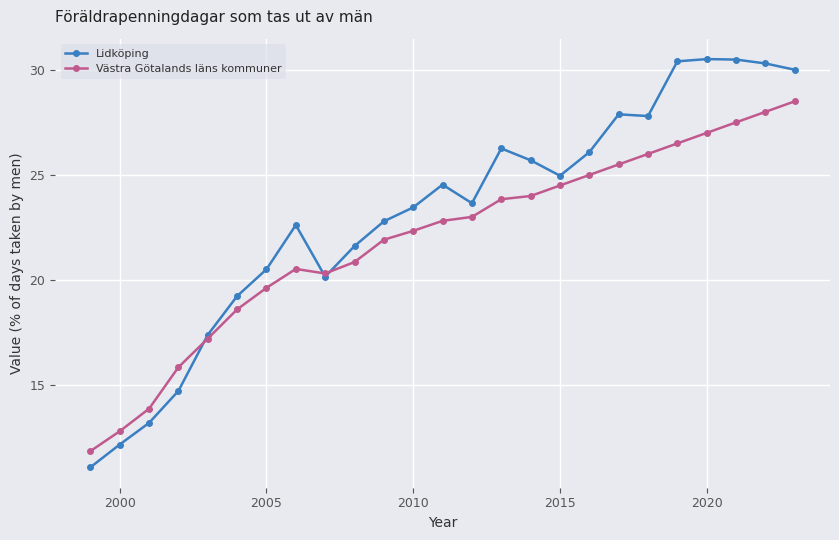

How many data points in Lidköping are less than 23?

11